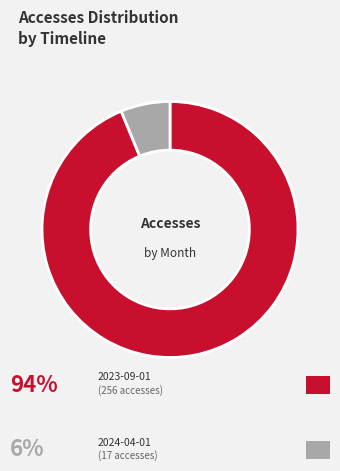

Does any single category account for the majority?

Yes